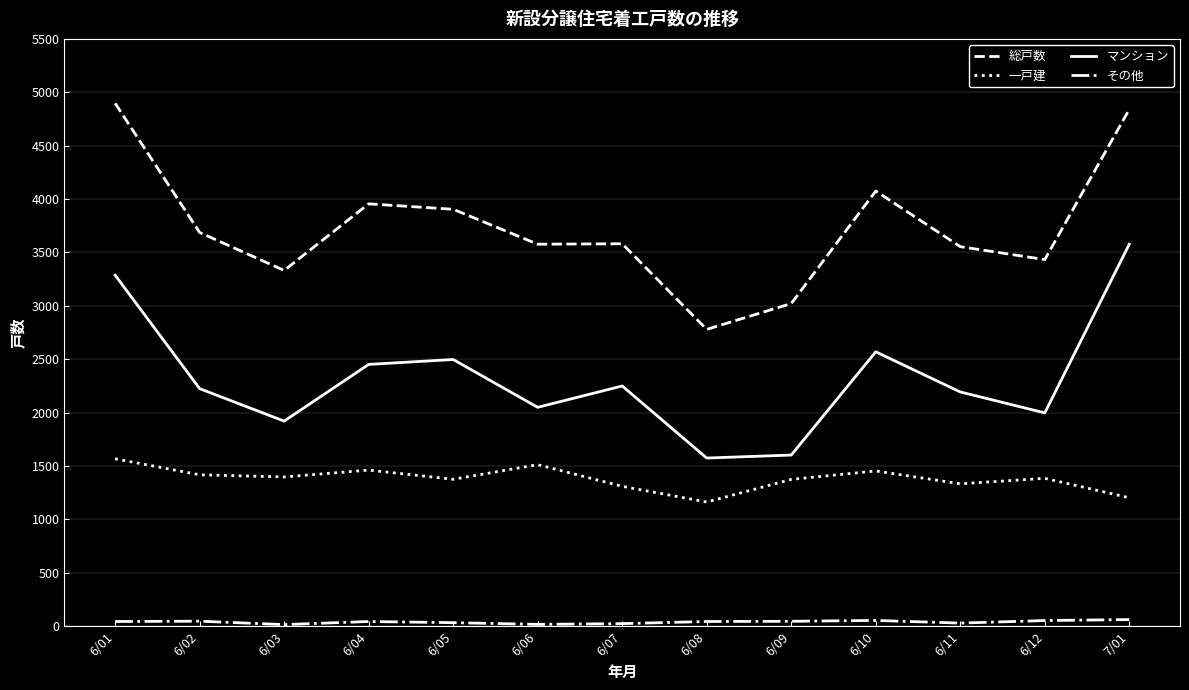

Rank the series by their average value, from highest to lowest.

総戸数, マンション, 一戸建, その他